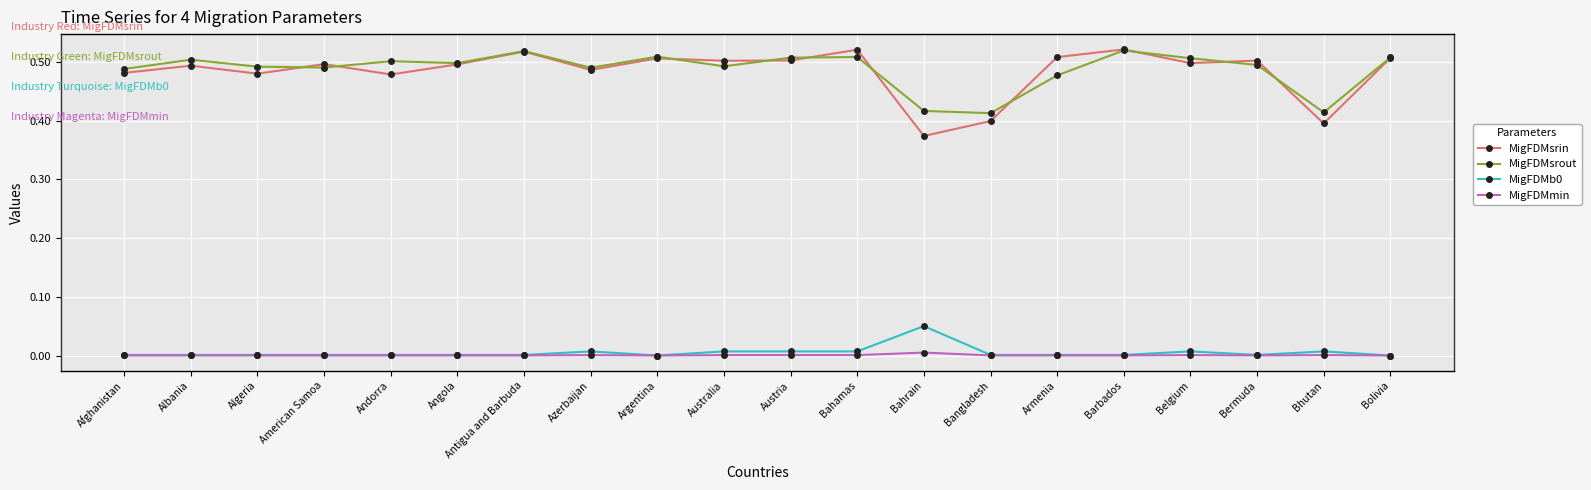

How many lines are shown in the chart?

4